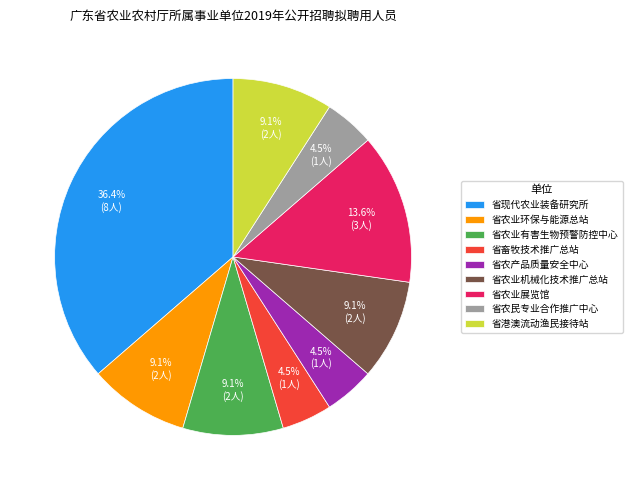

How many slices are in this pie chart?

9